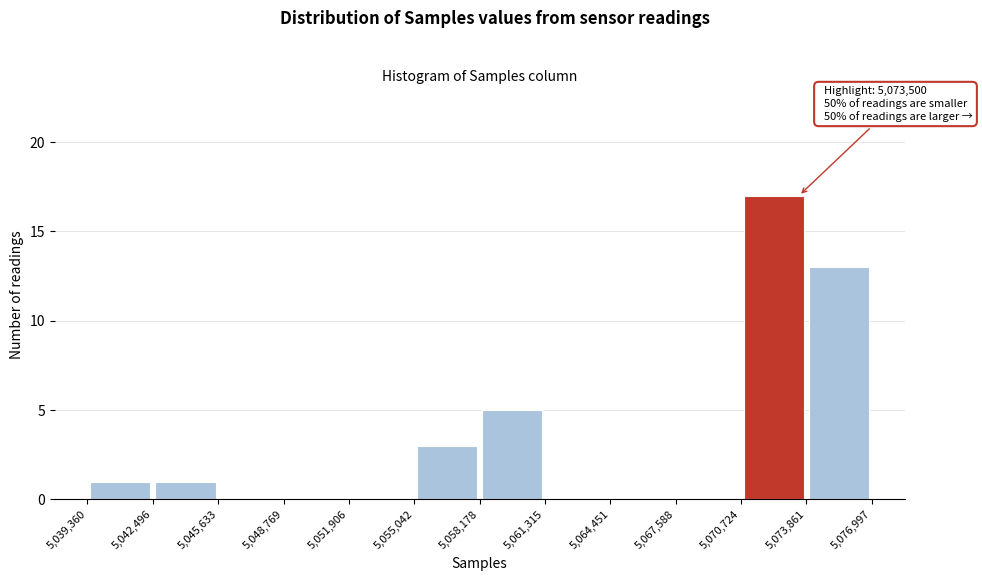

Over which range of the x-axis is the bar tallest?

5,070,724 to 5,073,861